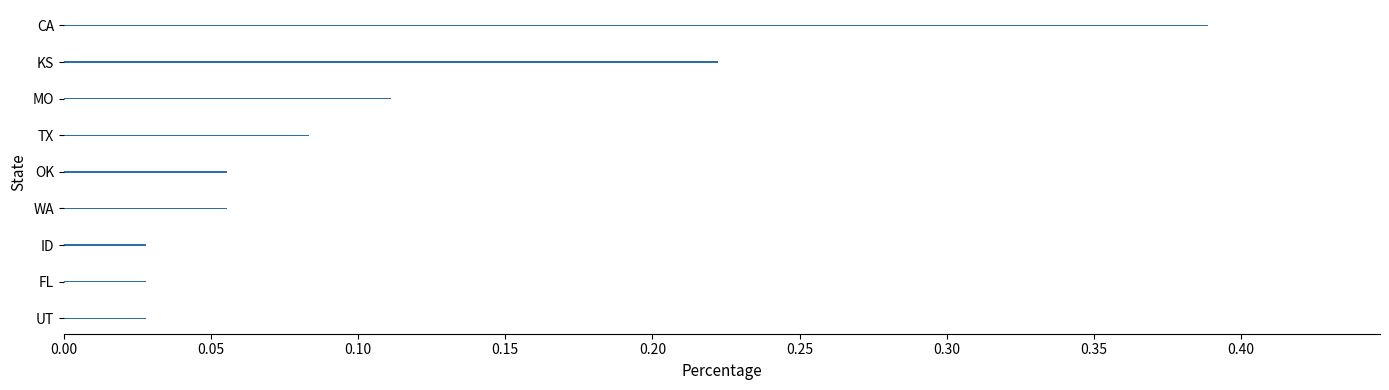

What is the sum of all values?

1.0